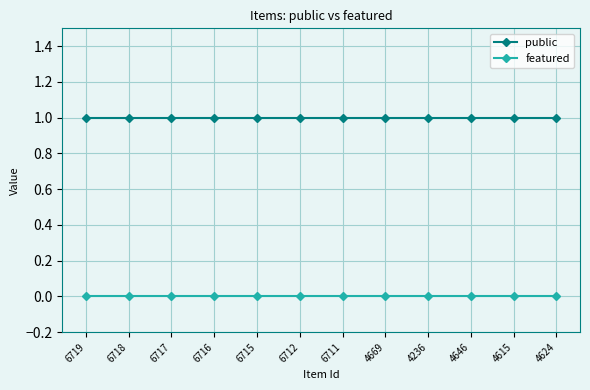

Reading right to left, what are all the values shown in this chart?

public: 1	1	1	1	1	1	1	1	1	1	1	1
featured: 0	0	0	0	0	0	0	0	0	0	0	0